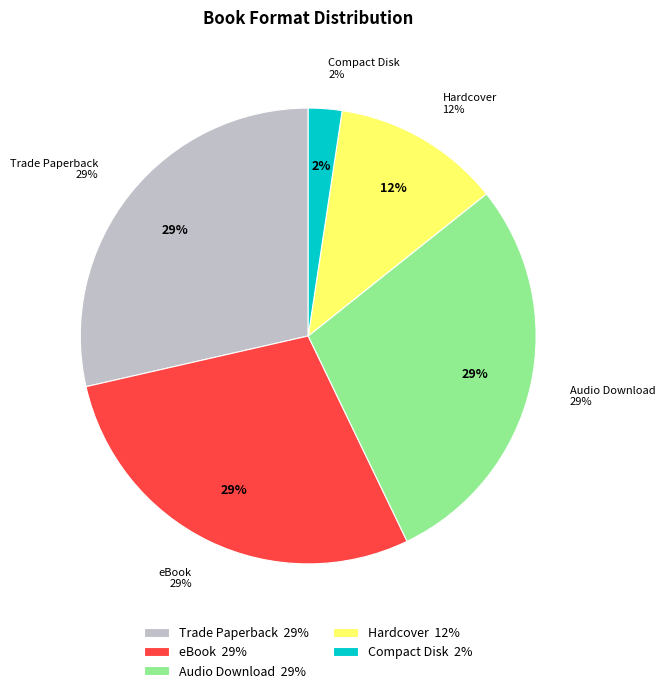

Combined, what portion of the pie is Audio Download and Hardcover?

40.5%